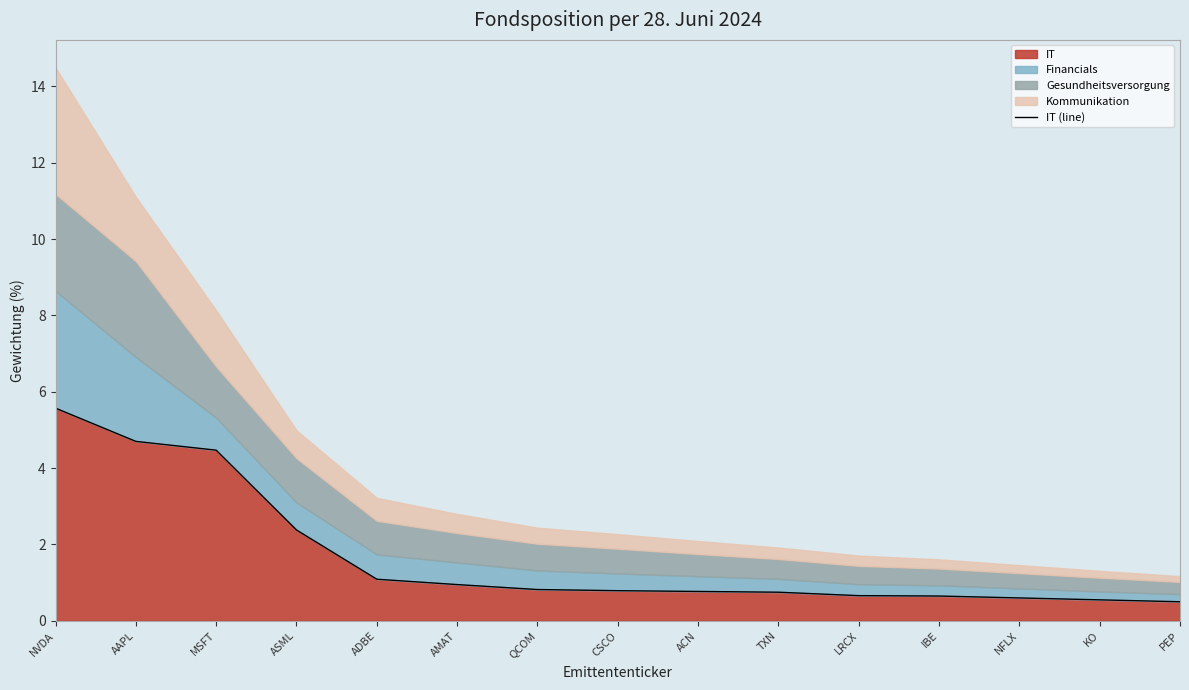

Reading right to left, list all the values displayed in this chart.

0.5	0.6	0.6	0.7	0.7	0.8	0.8	0.8	0.8	0.9	1.1	2.4	4.5	4.7	5.6